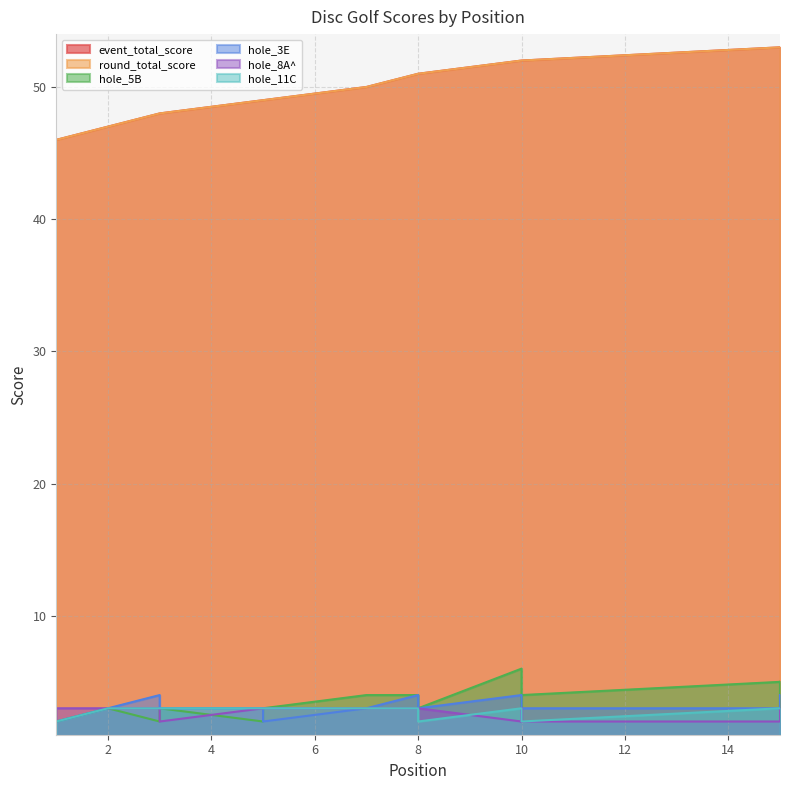

True or false: hole_5B has more than 0 interior local peaks.

True